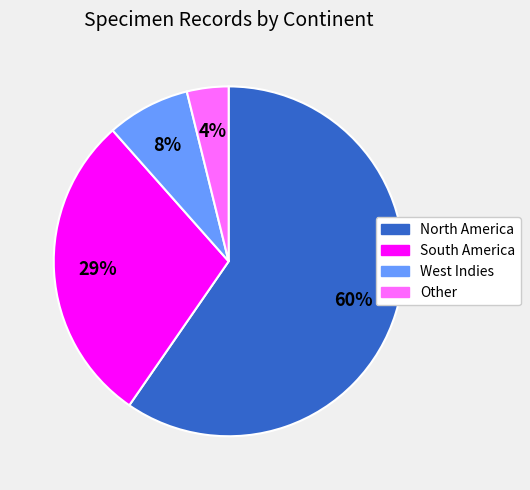

To the nearest percent, what percentage of the pie is West Indies?

8%